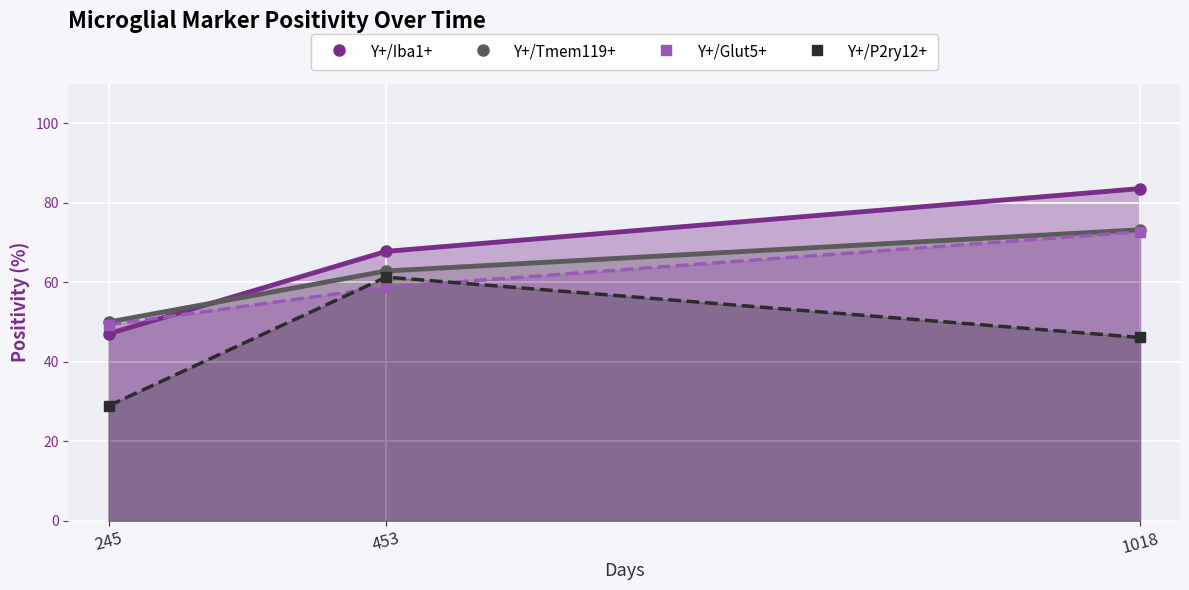

Between 245 and 453, which series saw the biggest shift?

Y+/P2ry12+